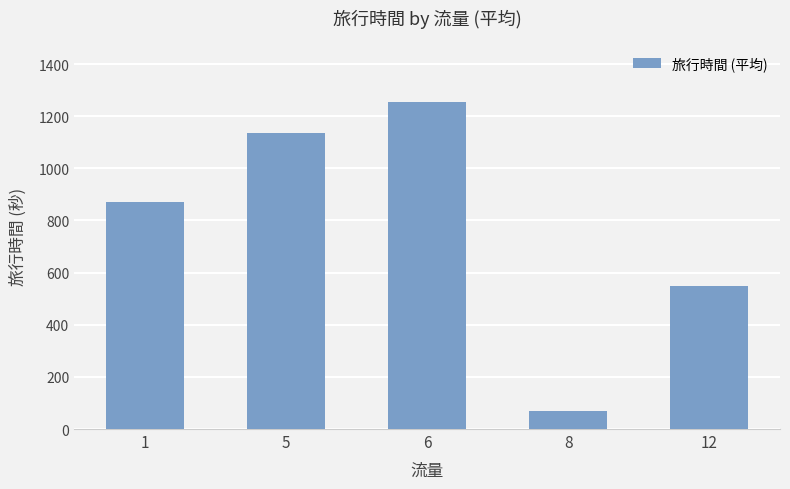

Which category has the lowest value across all series?

8